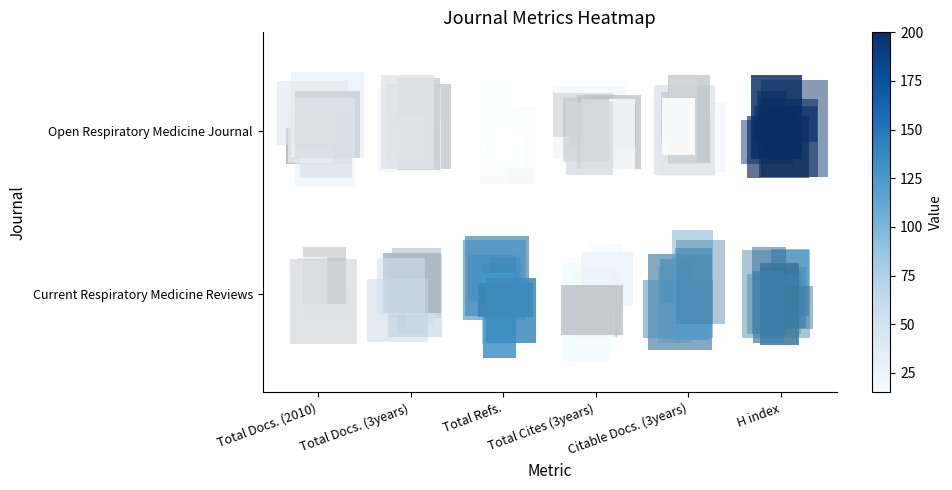

Is the value of H index at Total Docs. (3years) greater than the value of Total Refs. at Total Docs. (2010)?

Yes